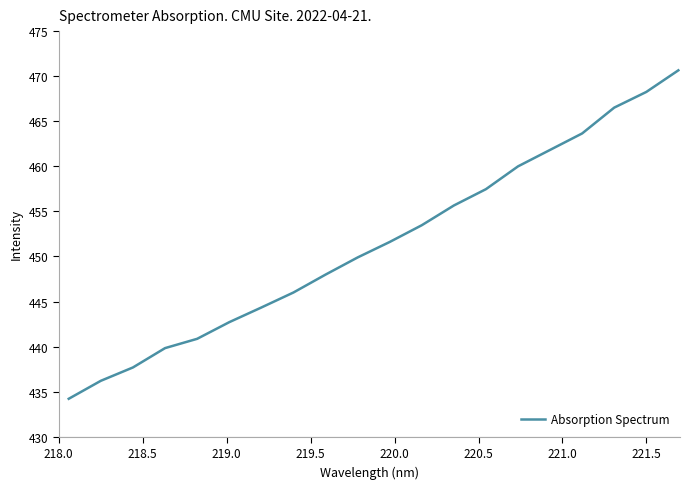

What is the difference between the maximum and minimum values?

36.4